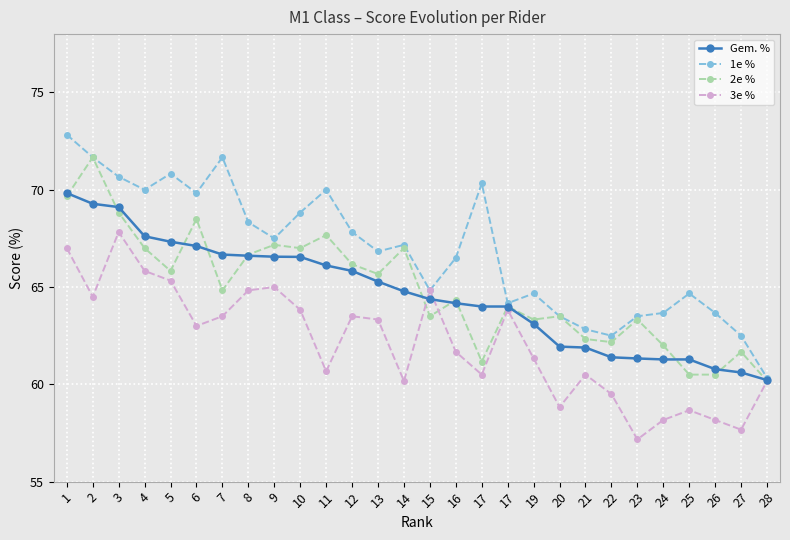

What are all the series names shown in the legend?

Gem. %, 1e %, 2e %, 3e %